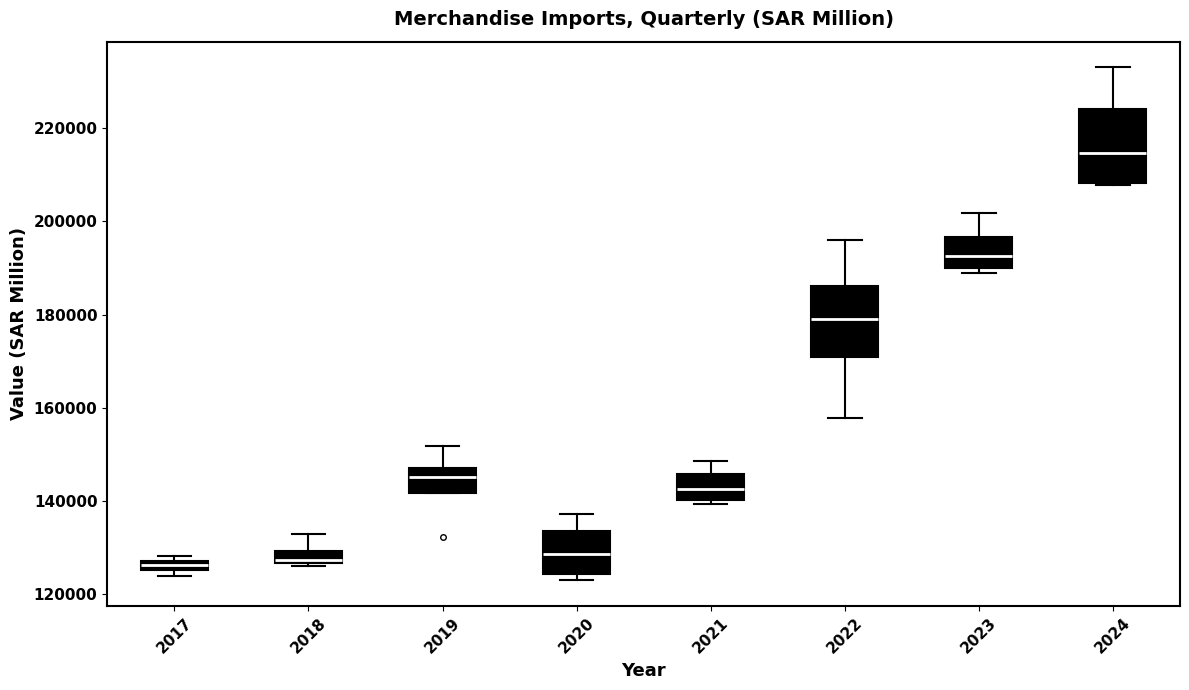

Which box's median line is the highest?

2024